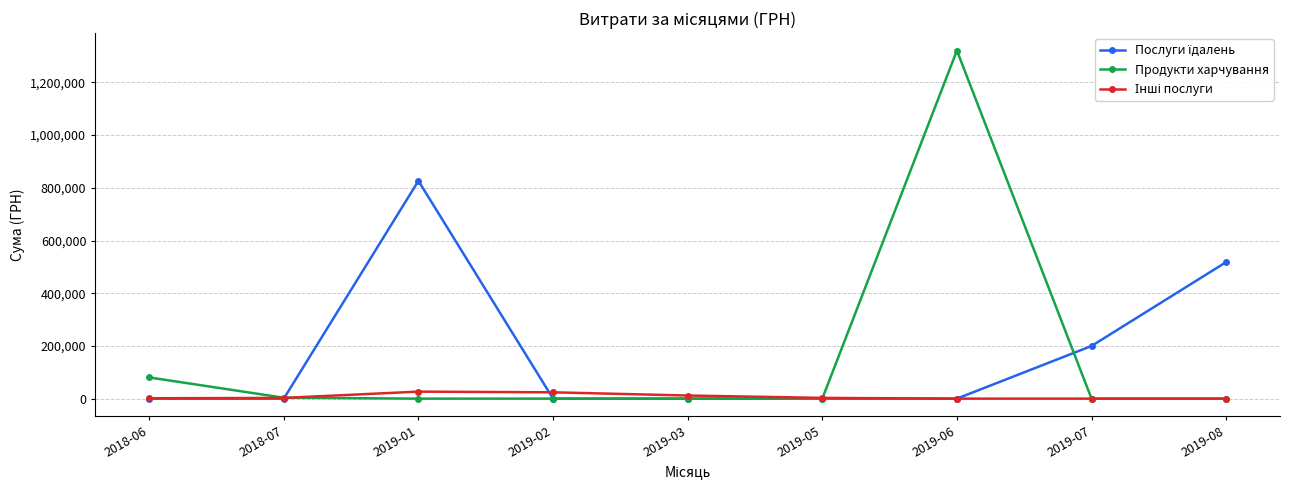

Is this an area chart (filled region under the line)?

No